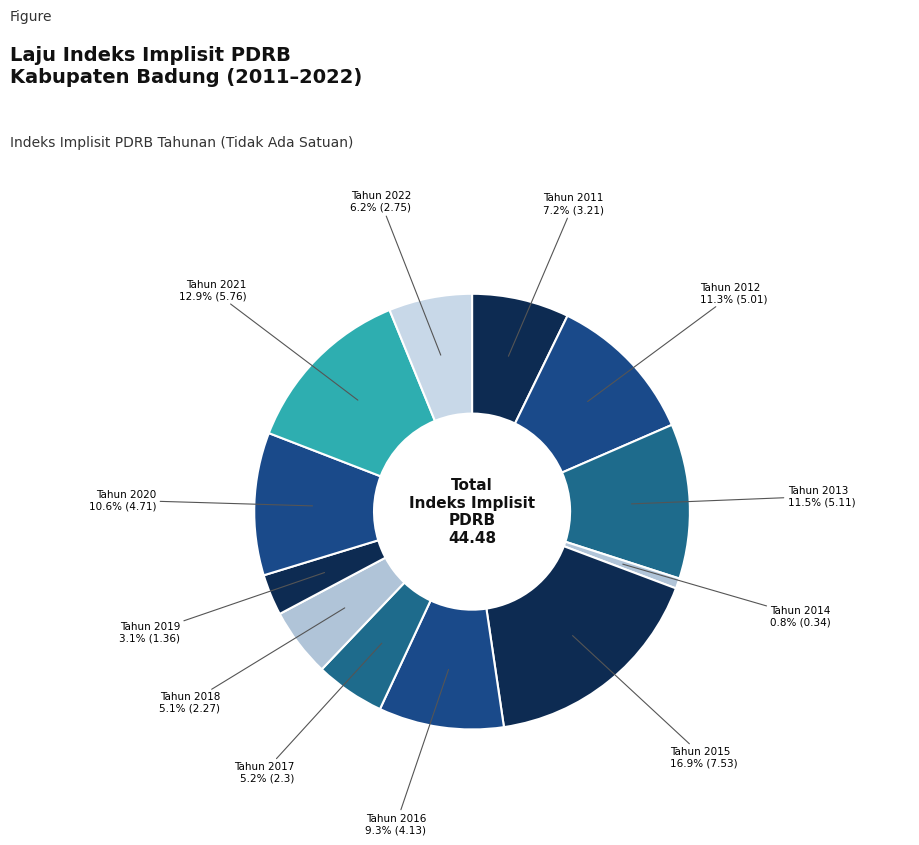

How many segments does this pie chart have?

12